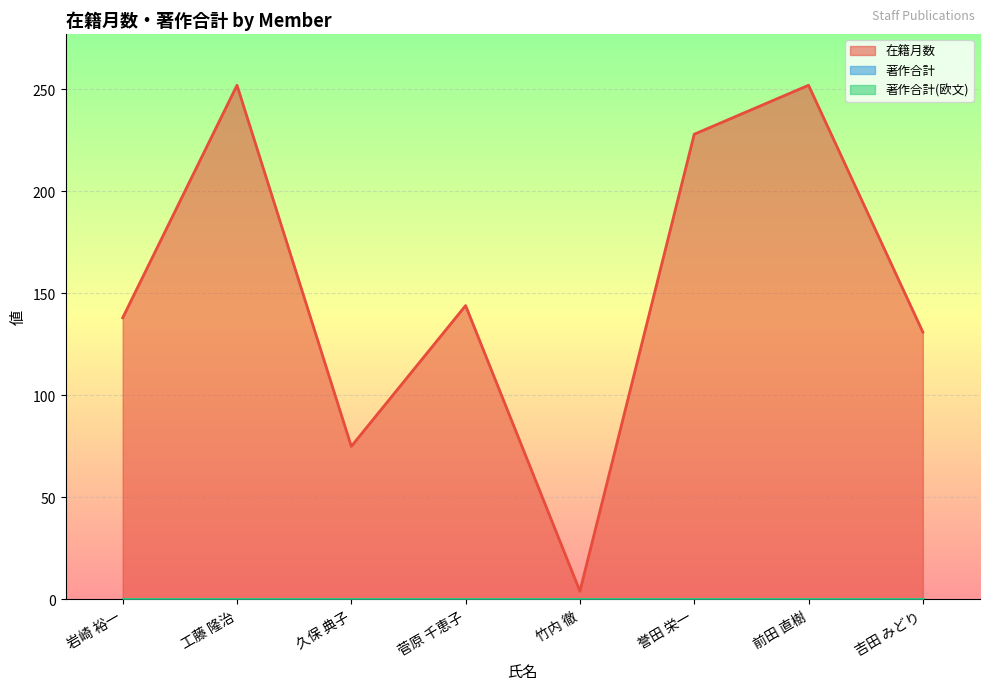

At which label is 著作合計 closest to 0?

岩崎 裕一